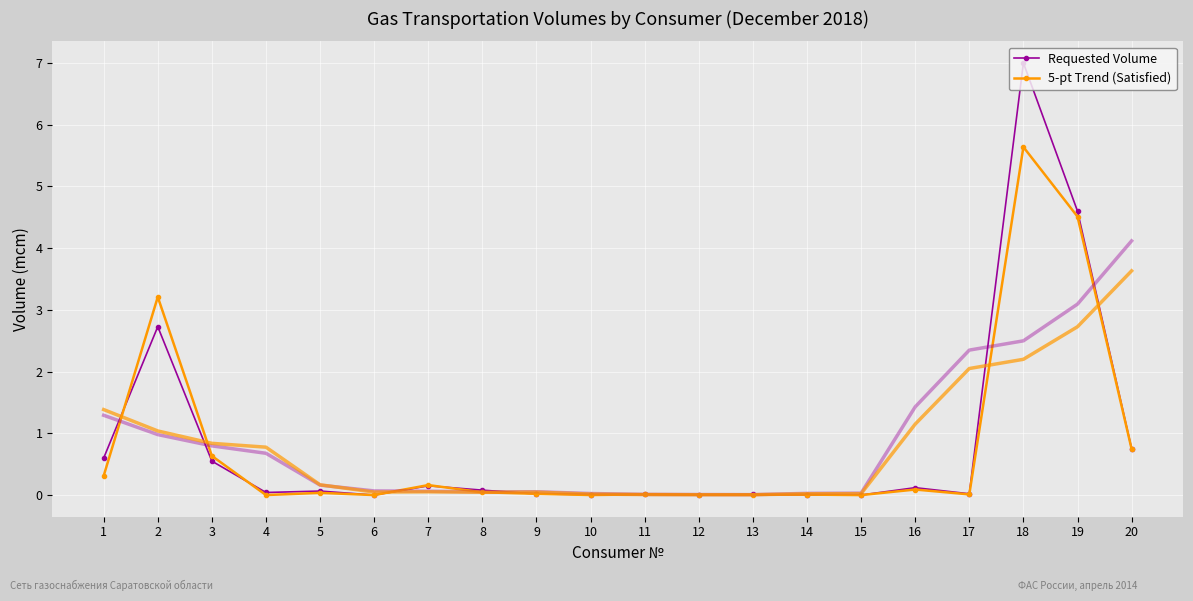

At which category is the sum across all series the highest?

18